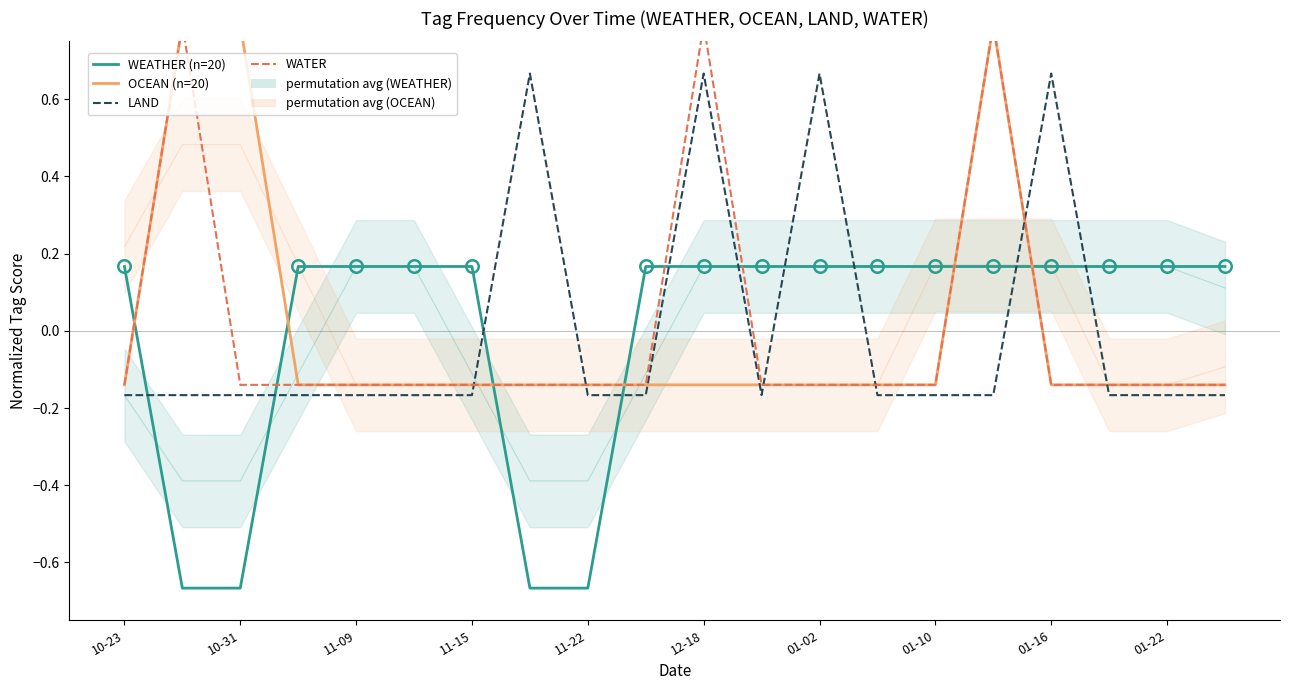

How many categories are shown in the chart?

20